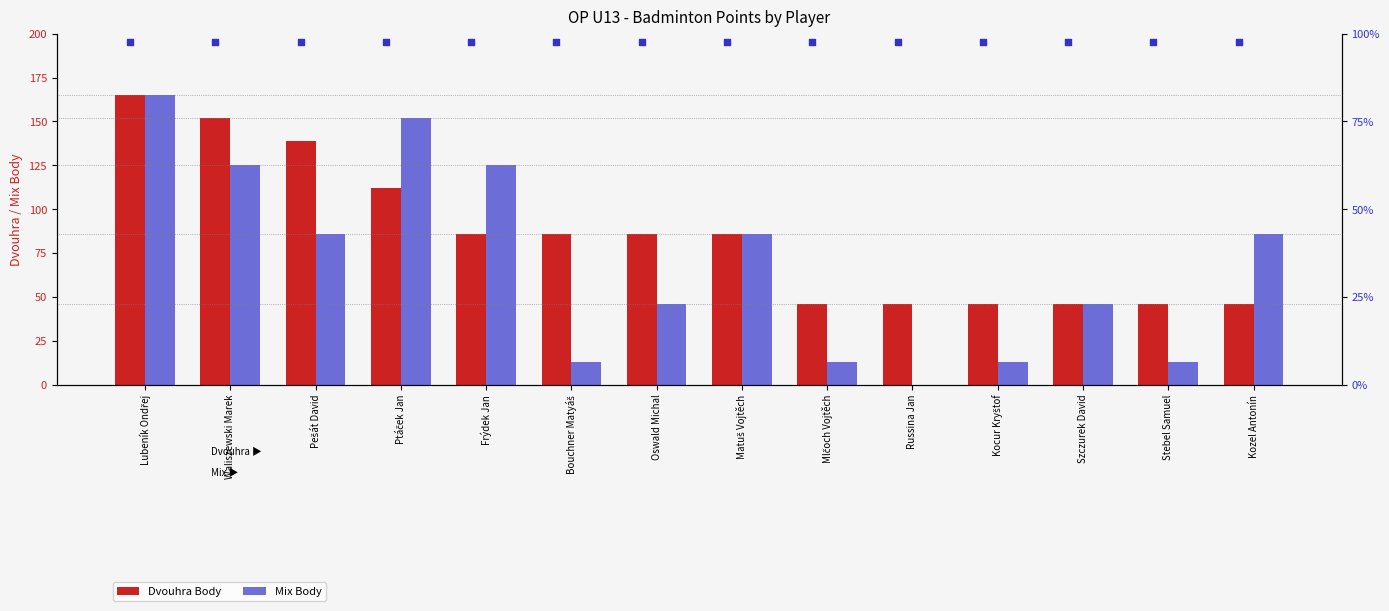

At how many categories does at least one series exceed 153?

1